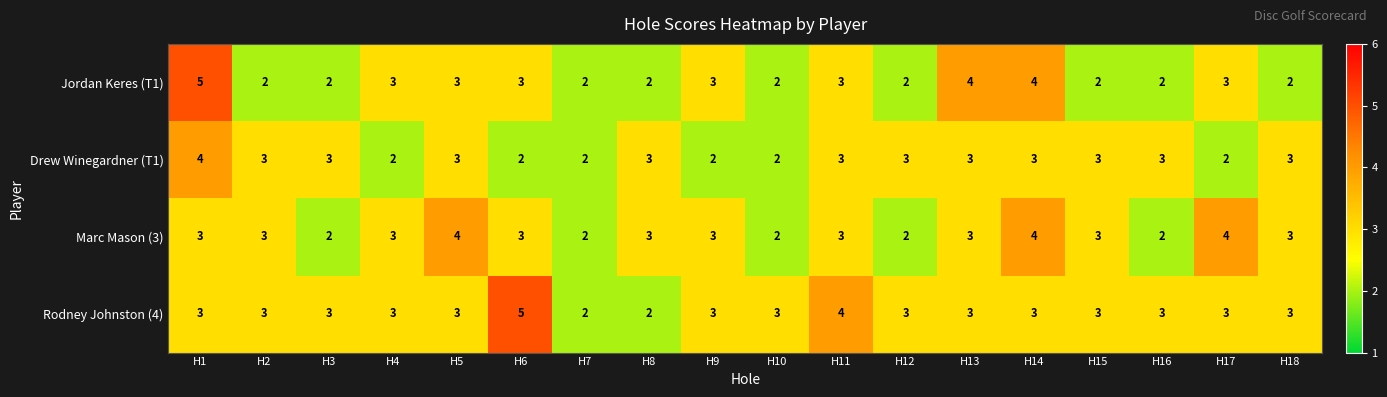

Which series has the widest spread of values?

Jordan Keres (T1)